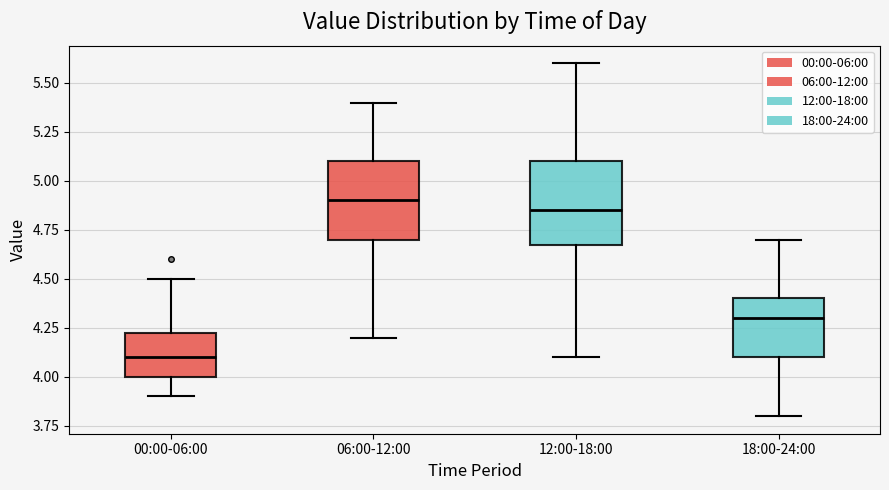

Reading left to right, read every box against the y-axis: the position of its median line, the range the box covers, and the ends of its whiskers. The values are not printed on the chart, so give them approximately, as read against the axis.

00:00-06:00: median 4.10, box 4.00 to 4.25, whiskers 3.90 to 4.50
06:00-12:00: median 4.90, box 4.70 to 5.10, whiskers 4.20 to 5.40
12:00-18:00: median 4.85, box 4.70 to 5.10, whiskers 4.10 to 5.60
18:00-24:00: median 4.30, box 4.10 to 4.40, whiskers 3.80 to 4.70